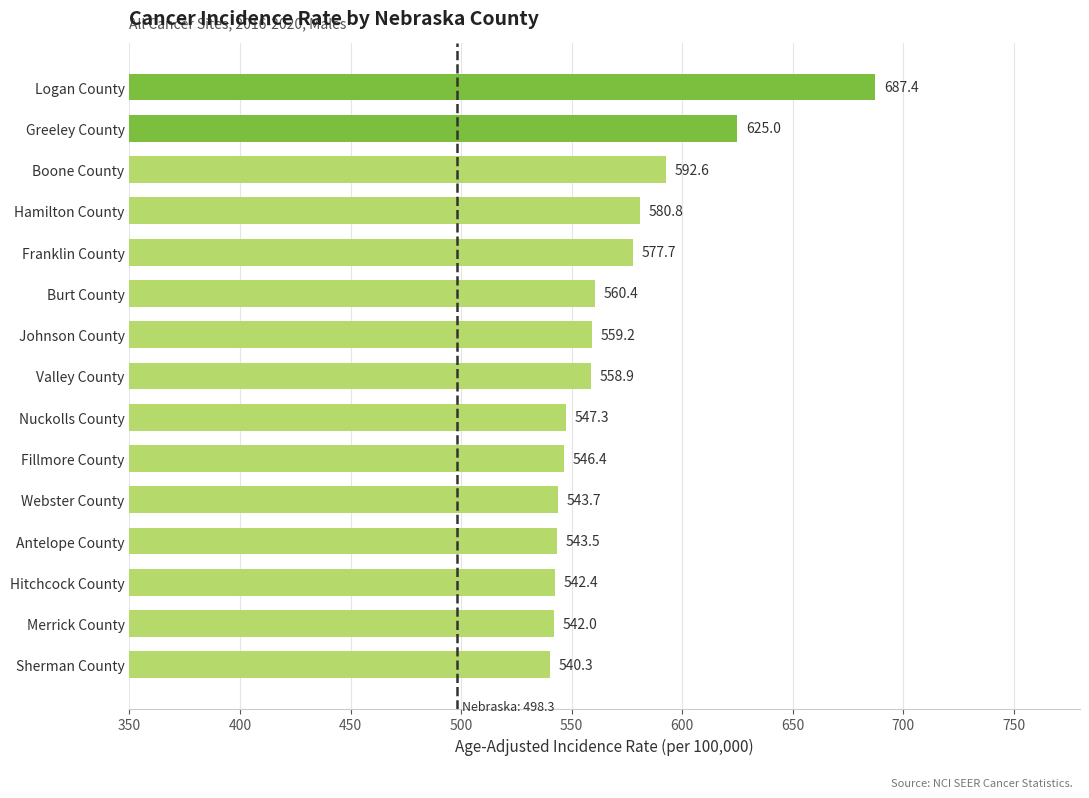

What is the difference between the second highest and second lowest values?

83.0